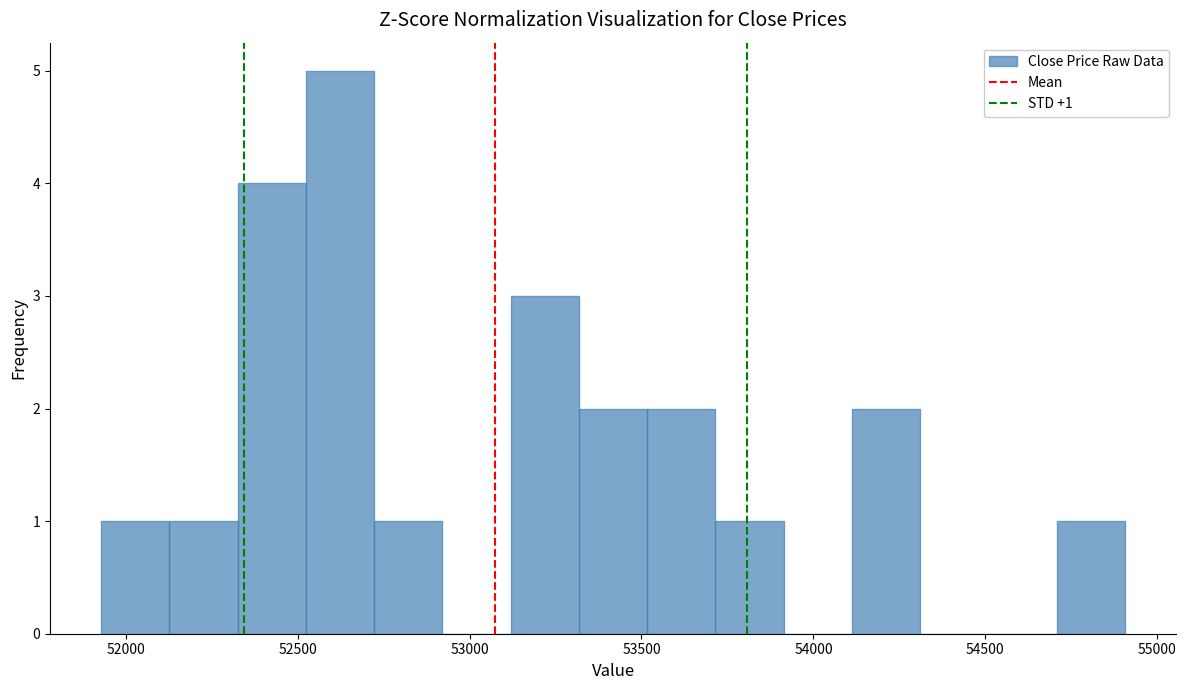

Around what value on the x-axis is the tallest bar? Give the approximate position of its centre, as read against the axis.

52600